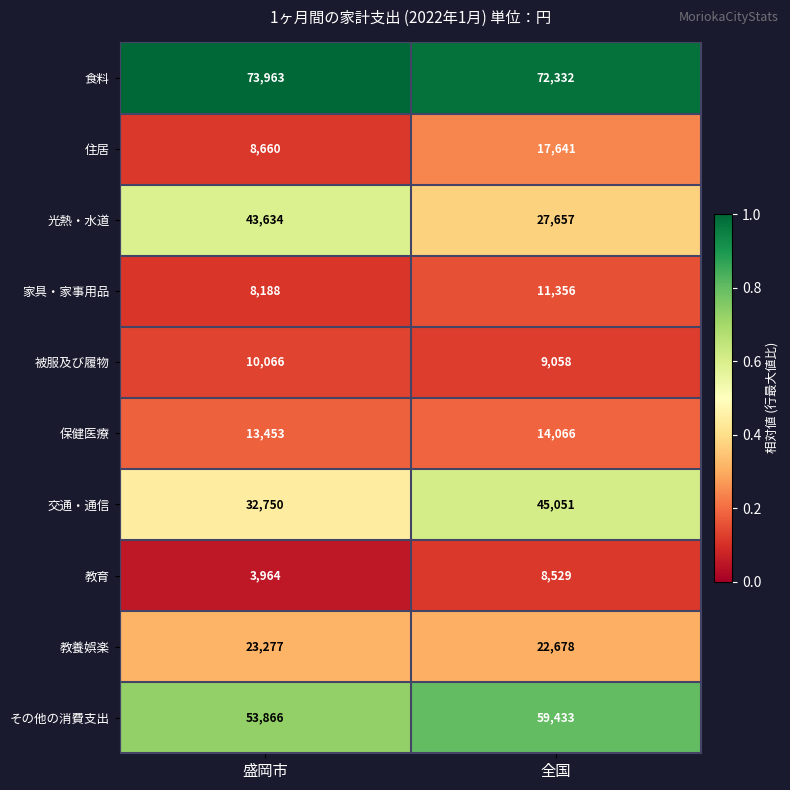

Which series has the largest total across all categories?

食料